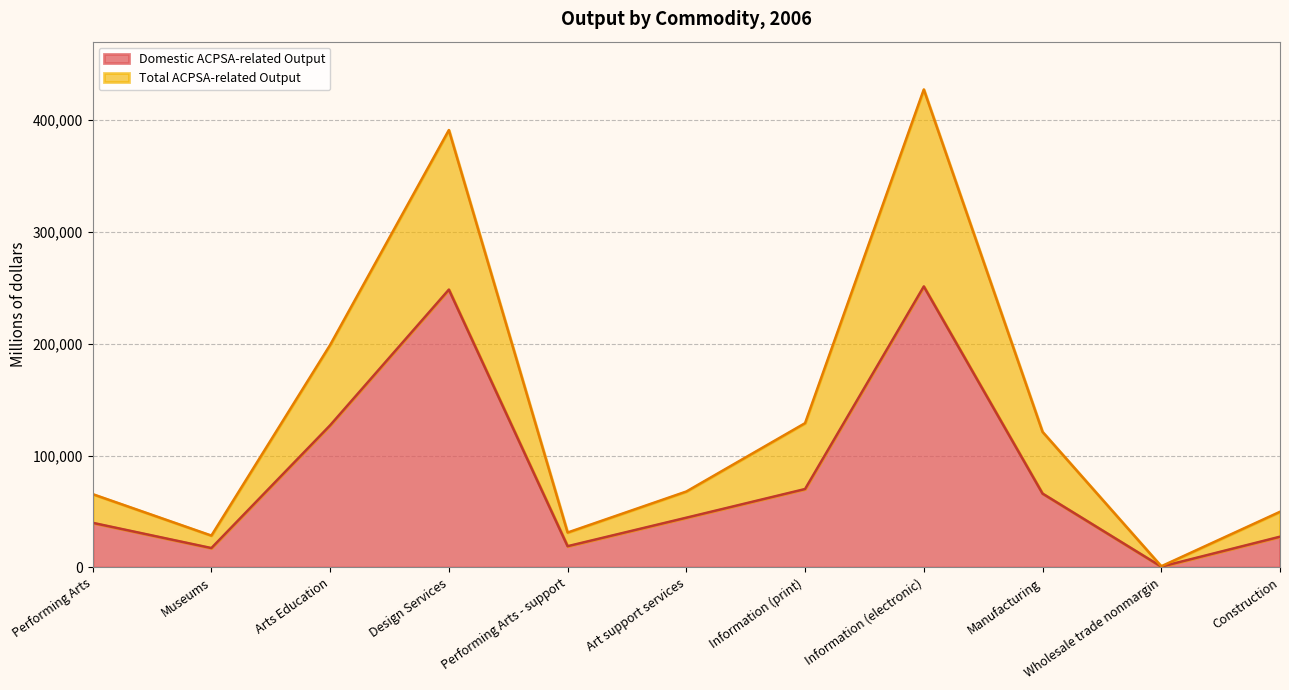

True or false: Total ACPSA-related Output has a value of 1103 at Wholesale trade nonmargin.

True